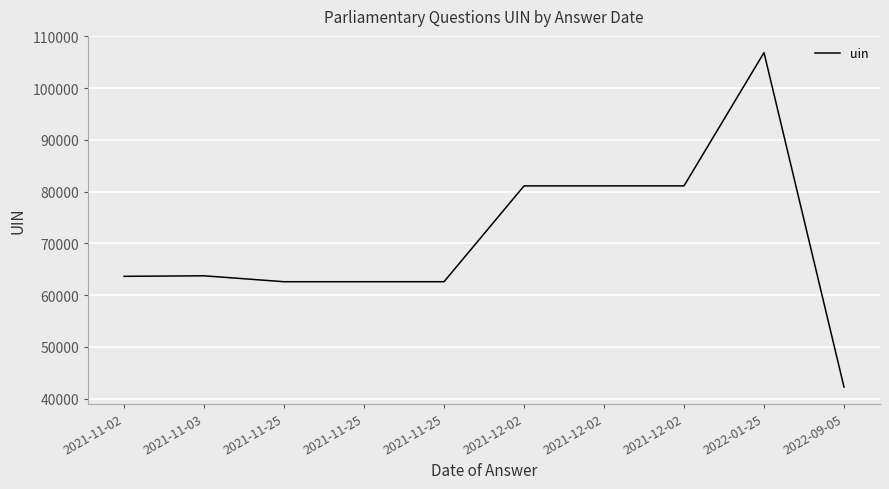

How many categories are shown in the chart?

10